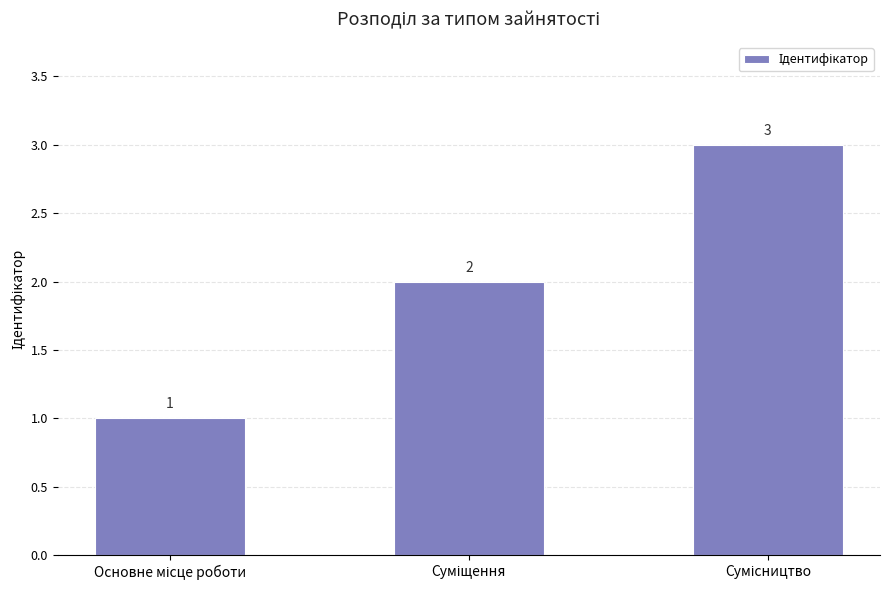

What is the greatest value displayed?

3